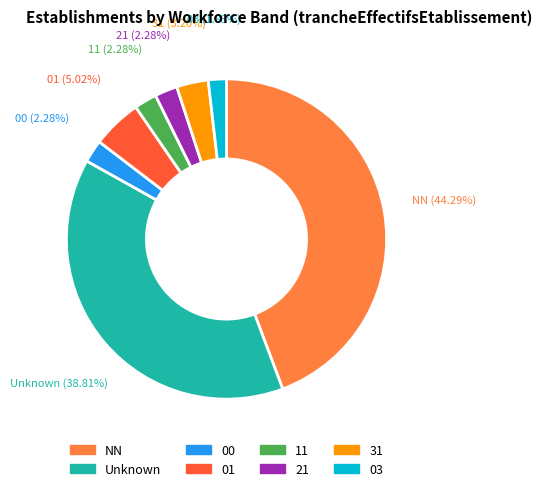

How many slices are in this pie chart?

8